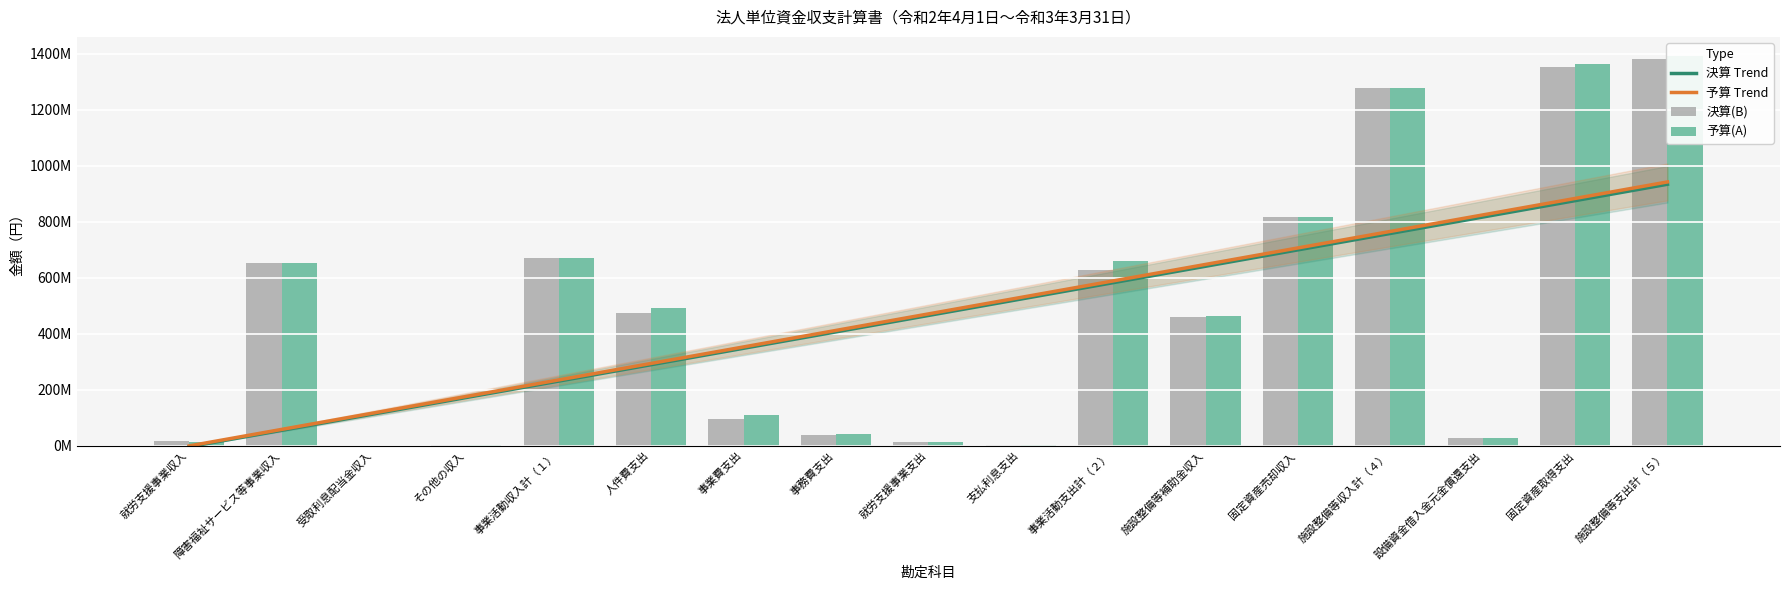

Which label corresponds to the smallest value in the chart?

就労支援事業収入